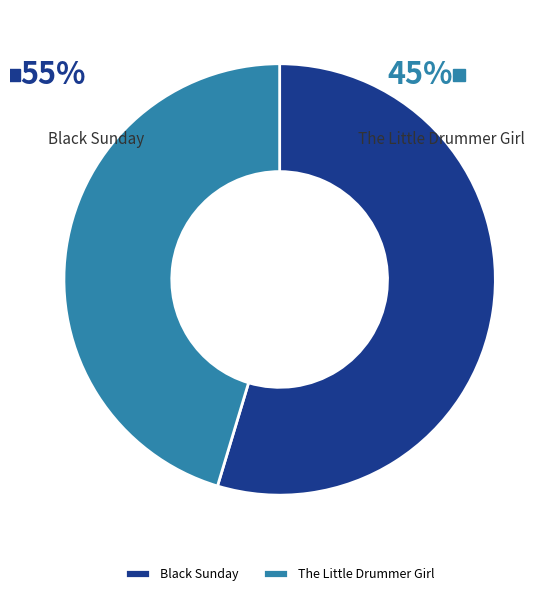

Which has a higher value, Black Sunday or The Little Drummer Girl?

Black Sunday